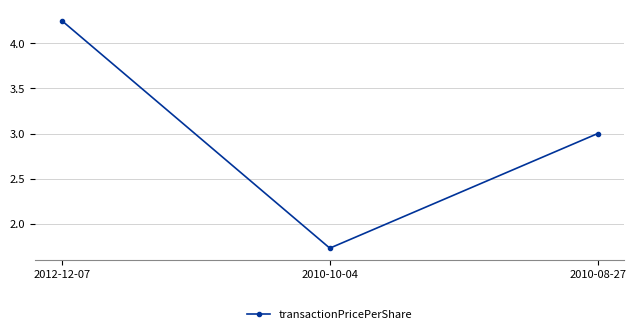

What is the label of the 3rd point from the left?

2010-08-27